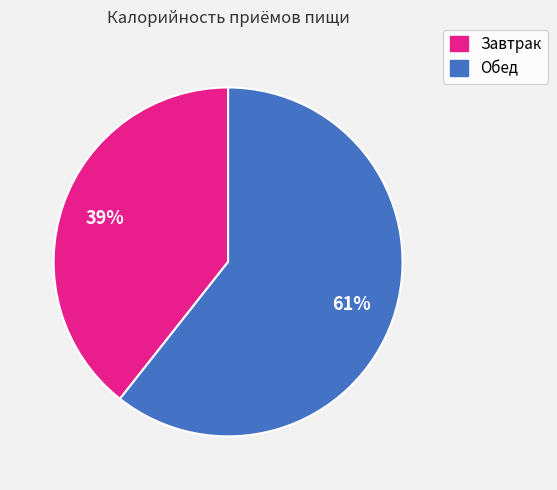

How many segments does this pie chart have?

2